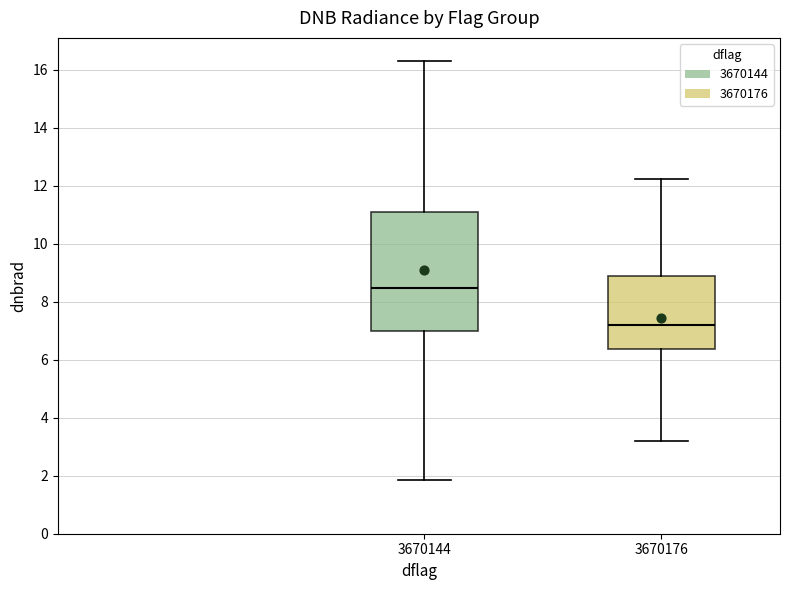

Which box's median line is the highest?

3670144